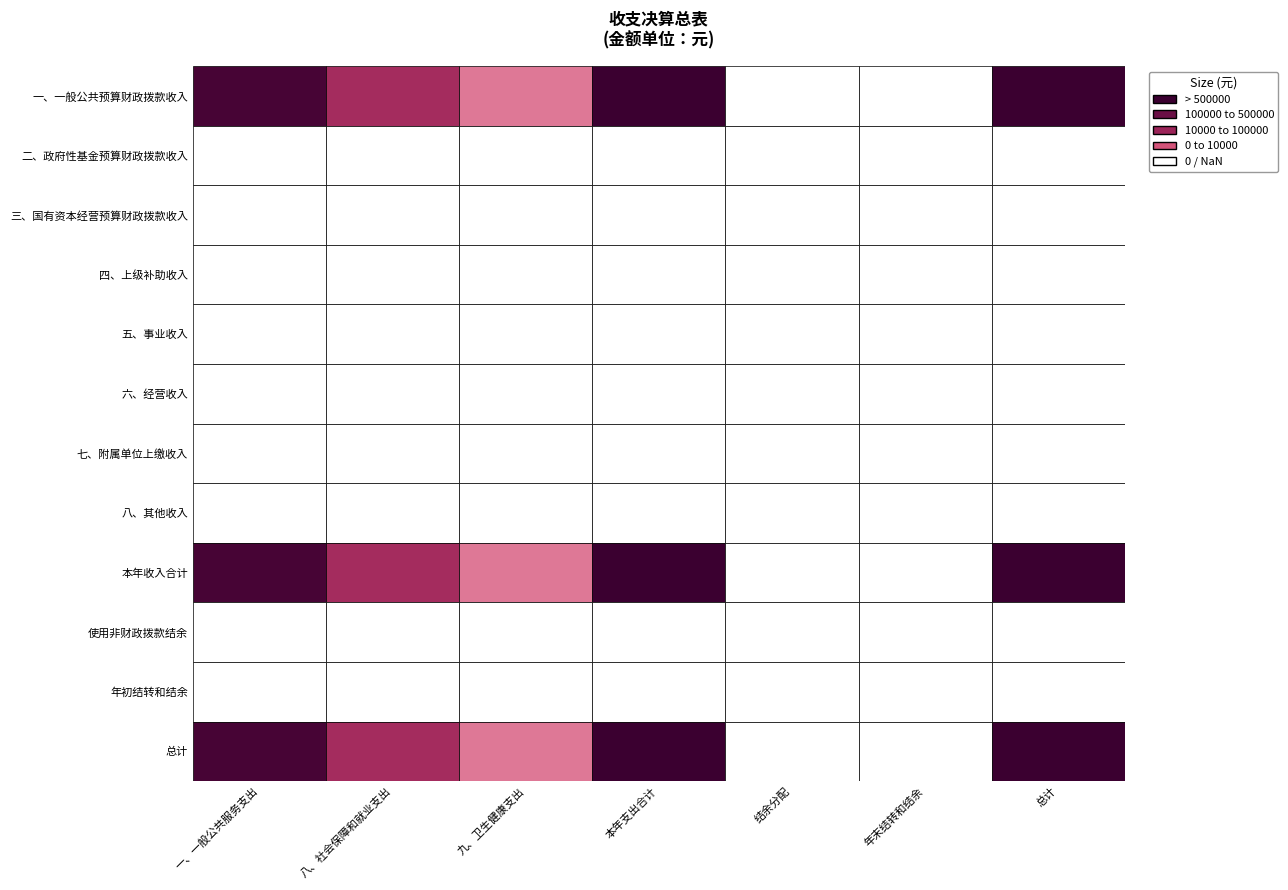

Where is 总计 nearest to the value 317625?

一、一般公共预算财政拨款收入